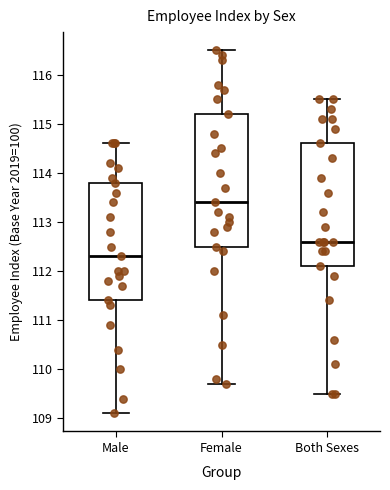

Comparing the boxes themselves (not the whiskers), which one is the tallest?

Female